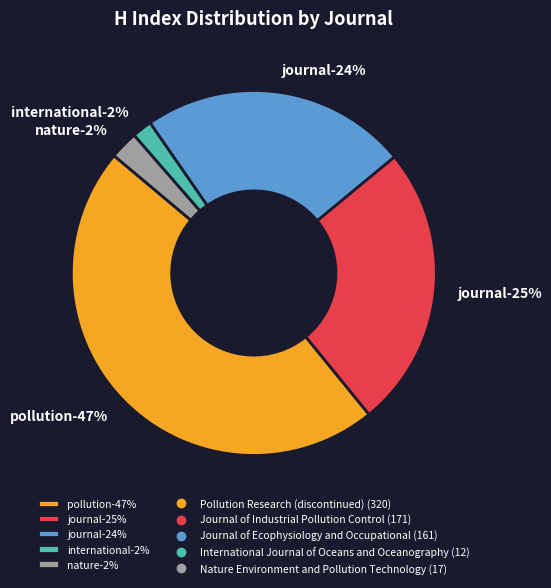

Combined, what portion of the pie is Nature Environment and Pollution Technology and Journal of Ecophysiology and Occupational?

26.1%